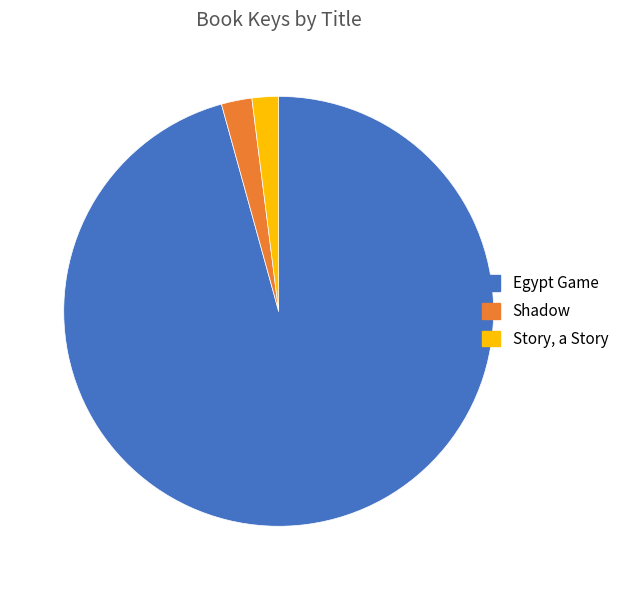

Count the number of slices in the pie.

3